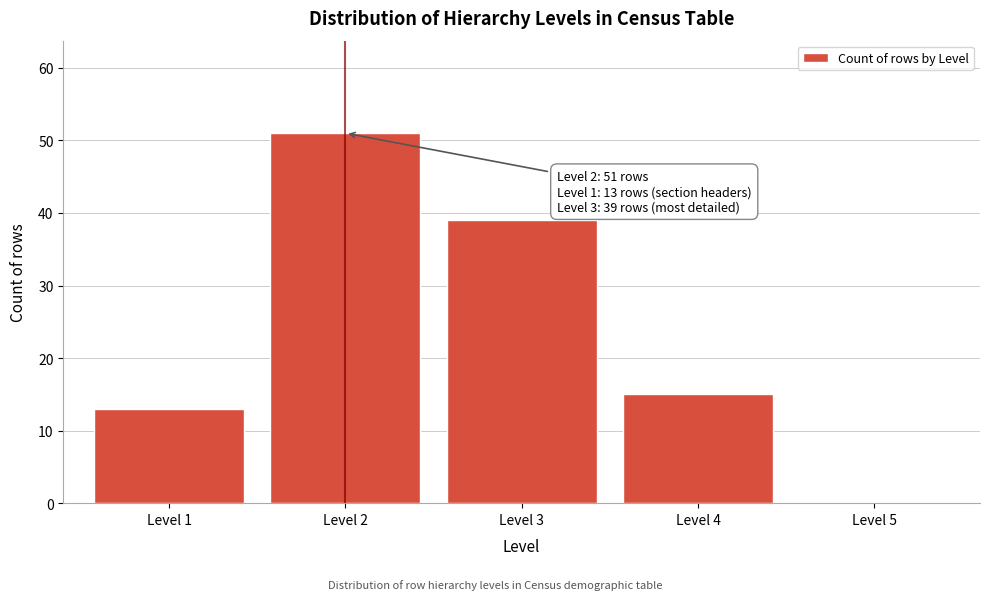

Which range on the x-axis has the tallest bar?

1.5 to 2.5